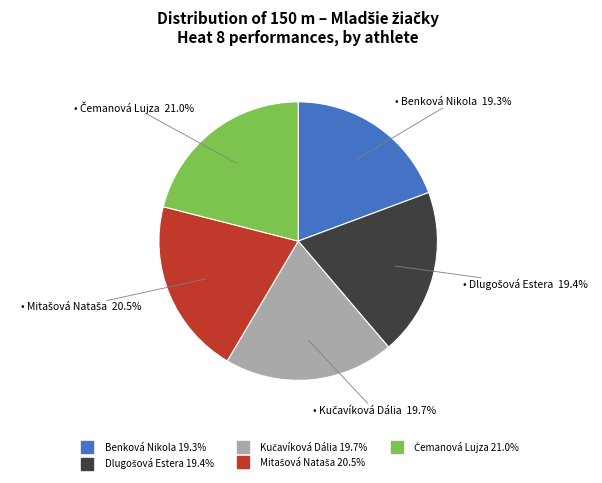

Is there a majority slice in this chart?

No